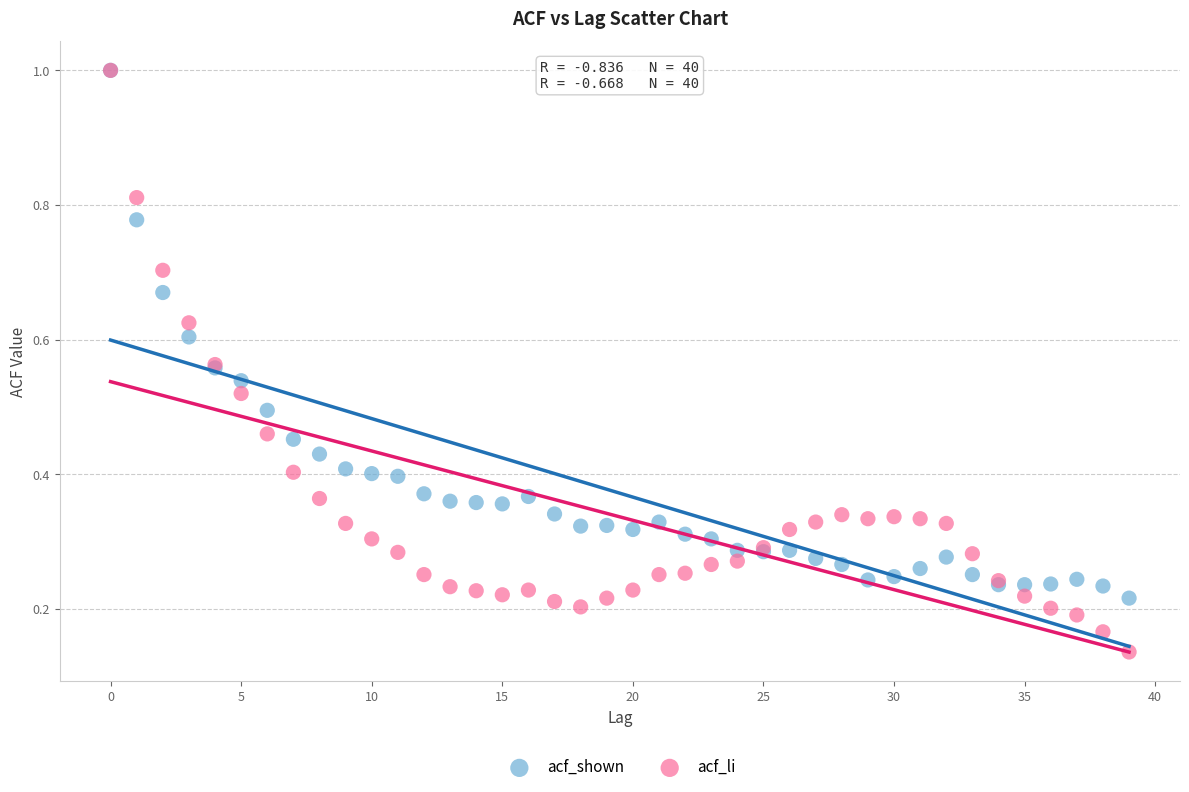

What are all the series names shown in the legend?

acf_shown, acf_li